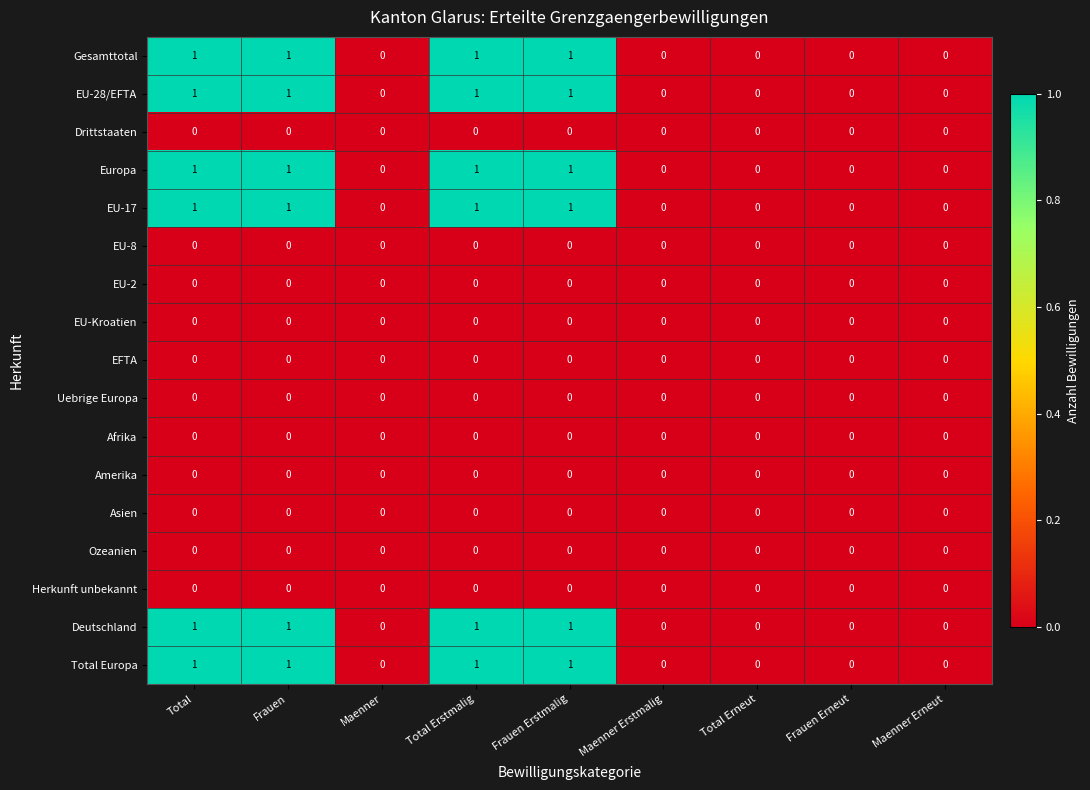

The EU-Kroatien series shows 0 at Total Erstmalig. True or false?

True